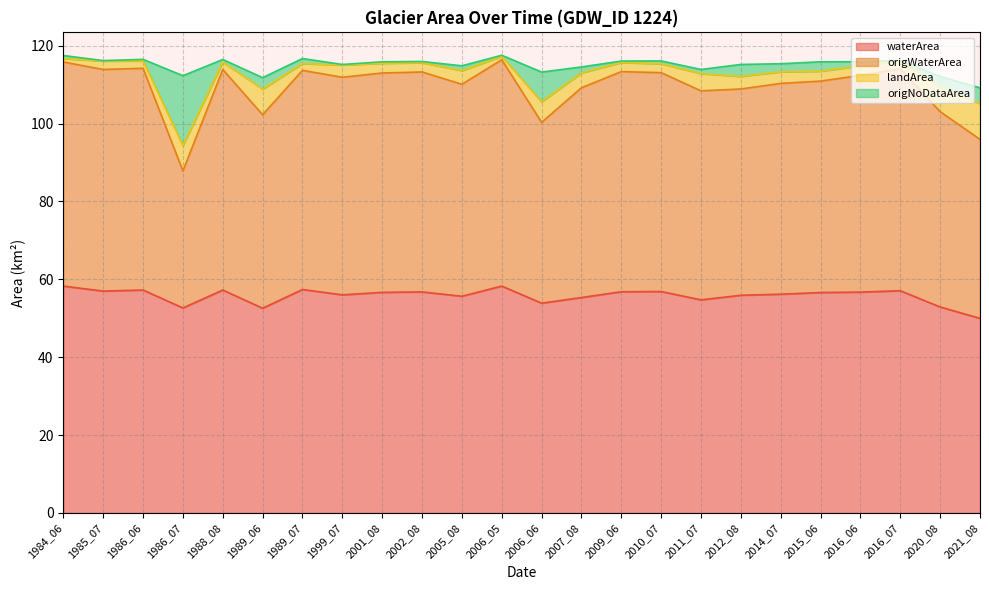

What is the maximum value shown in the chart?

117.5